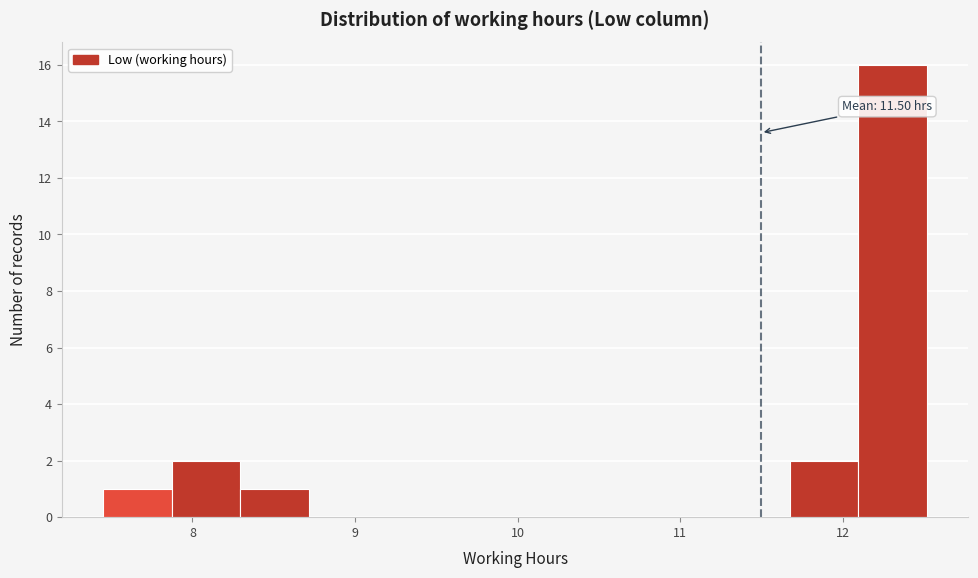

Over which range of the x-axis is the bar tallest?

12.1 to 12.5